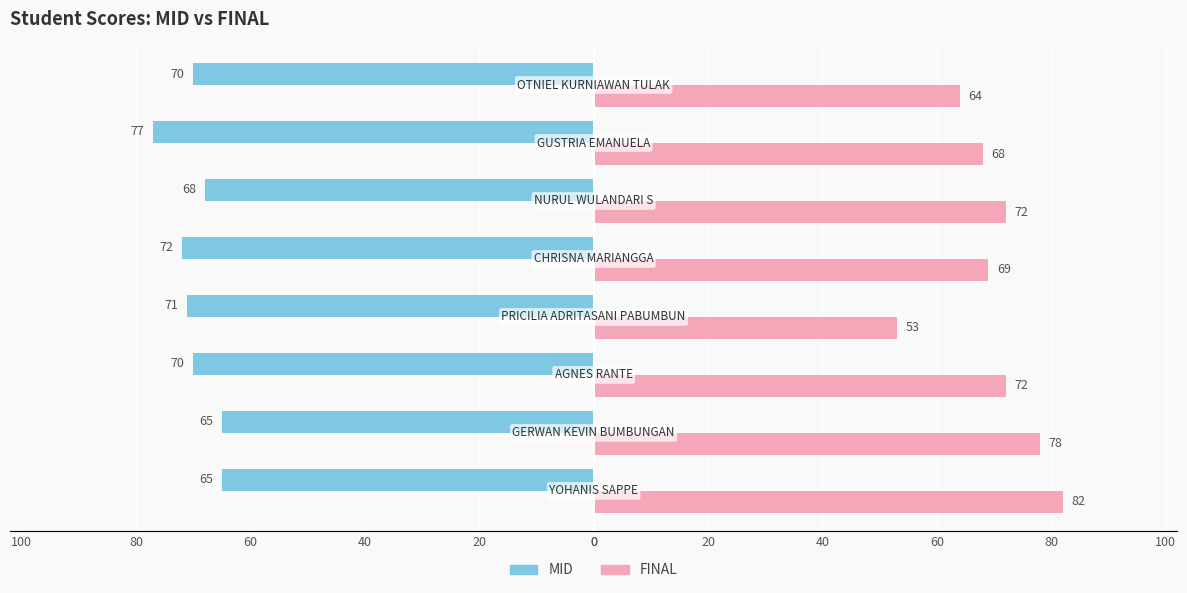

Are the bars horizontal?

Yes